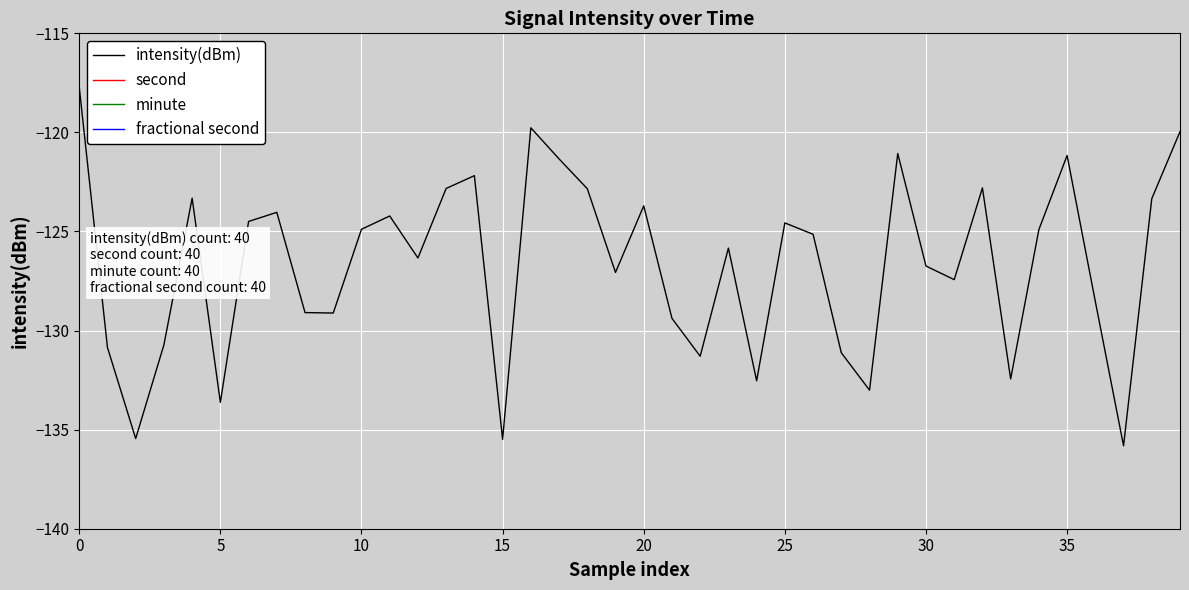

How many interior local valleys does the second series have?

1